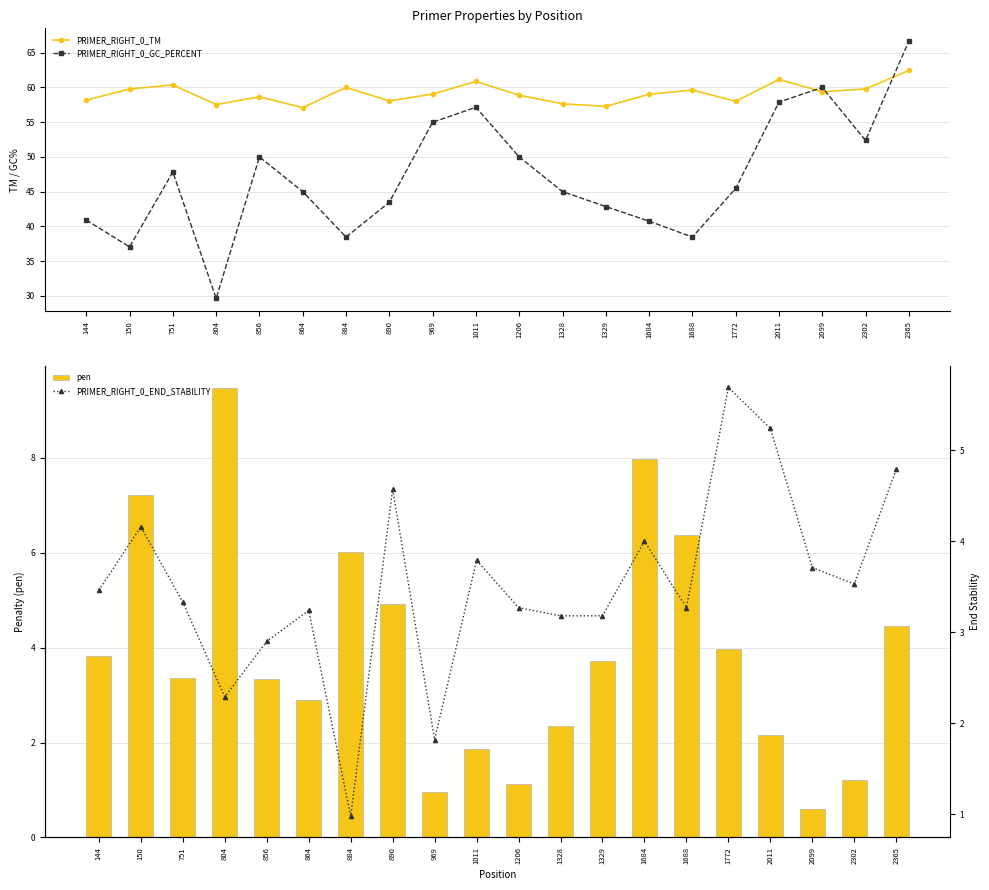

Is the value of PRIMER_RIGHT_0_GC_PERCENT at 2302 greater than the value of PRIMER_RIGHT_0_TM at 1684?

No